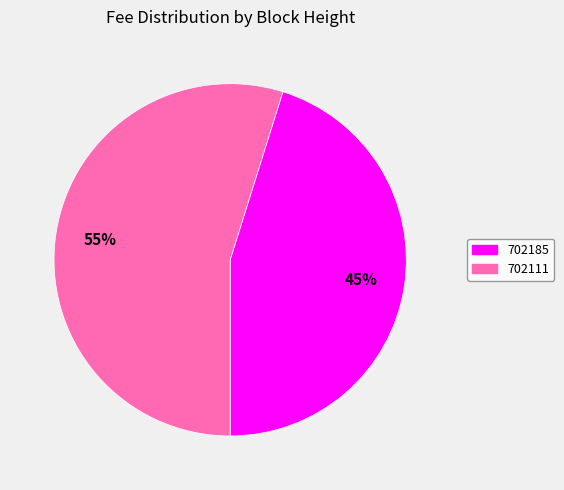

How many slices are in this pie chart?

2